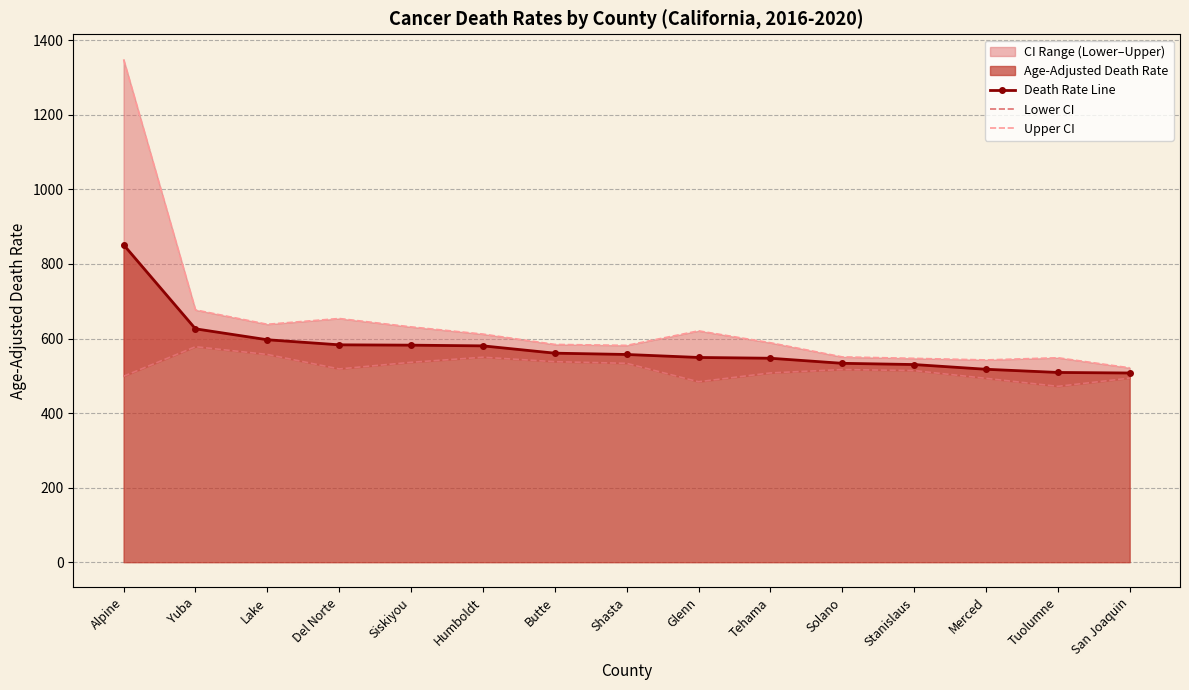

Which series has the widest spread of values?

Upper CI